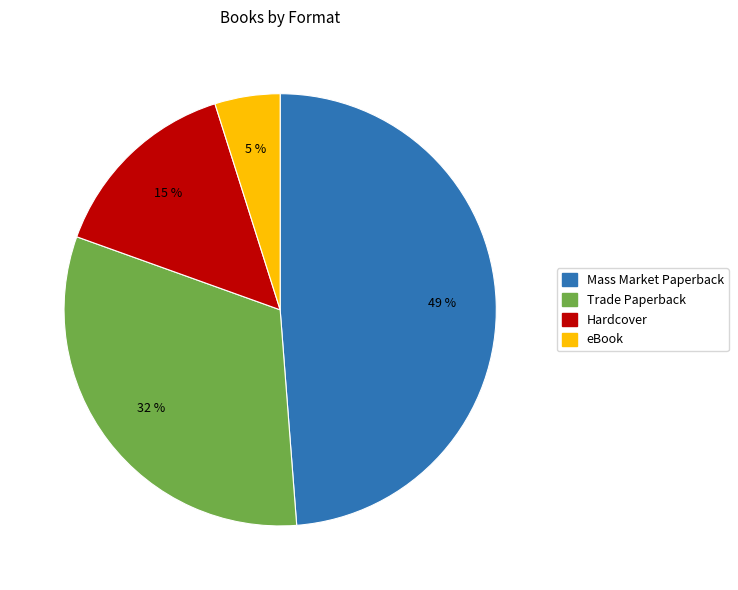

To the nearest percent, what is the average slice percentage?

25%